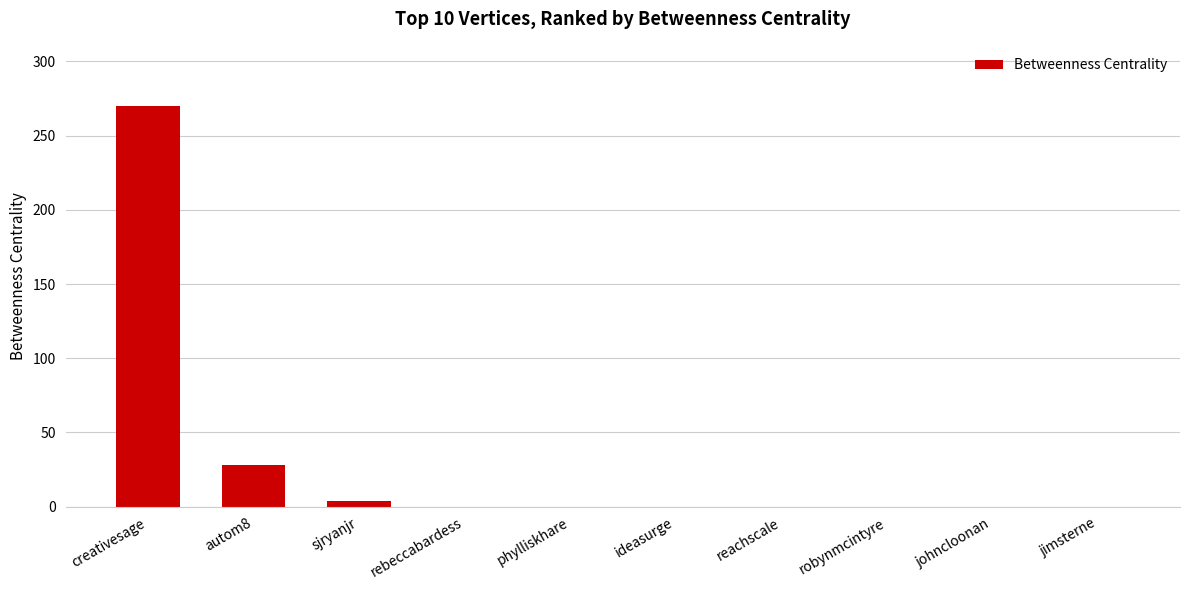

Are the bars horizontal?

No